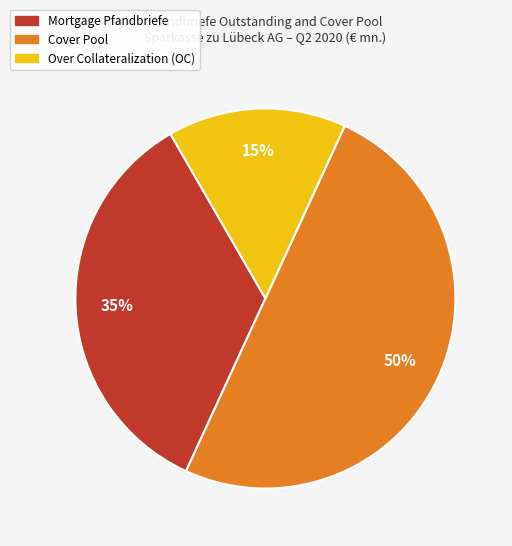

To the nearest percent, what is the average slice percentage?

33%